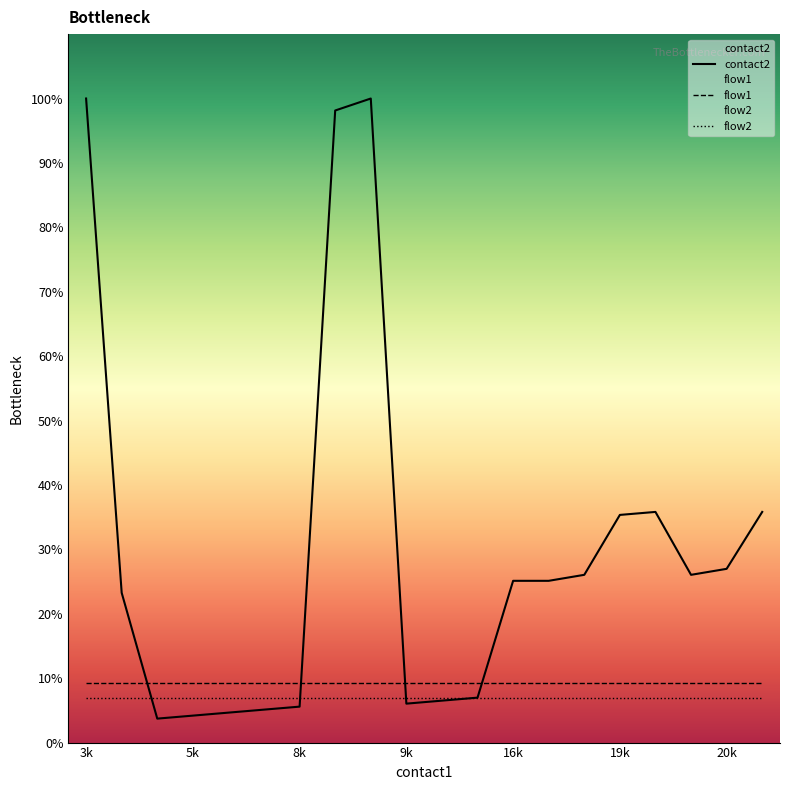

Which label corresponds to the largest value in the chart?

3